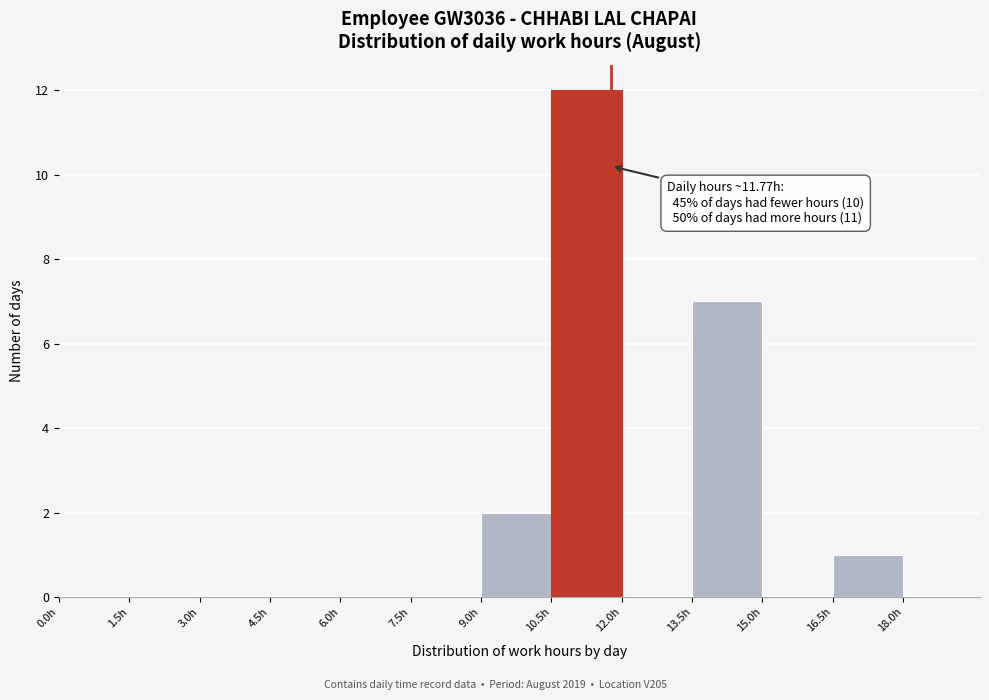

Which range on the x-axis has the tallest bar?

10.5 to 12.0